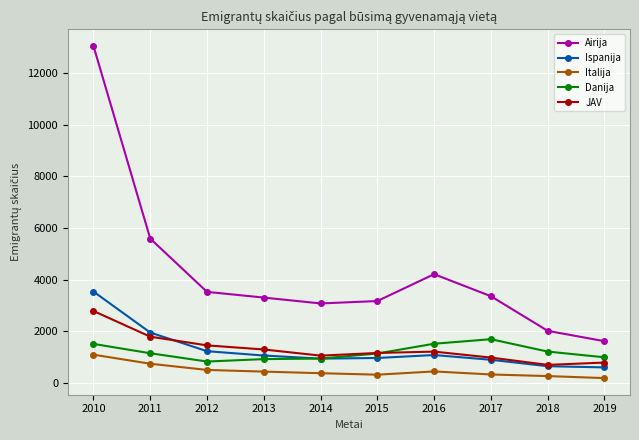

How many categories are shown in the chart?

10